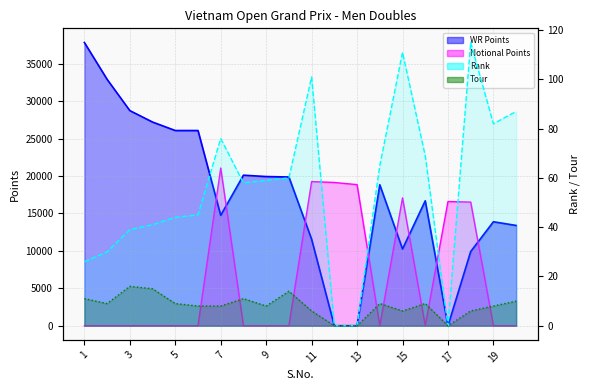

After their last crossing, which series has the higher values: WR Points or Notional Points?

WR Points